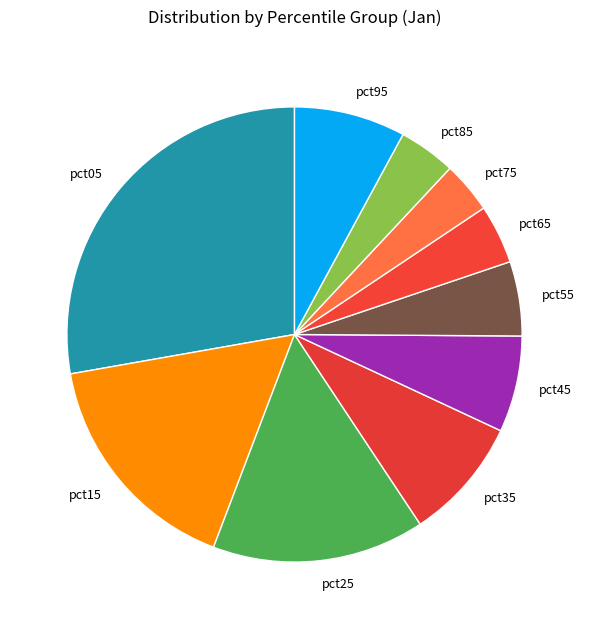

Does pct15 represent more than half of the total?

No